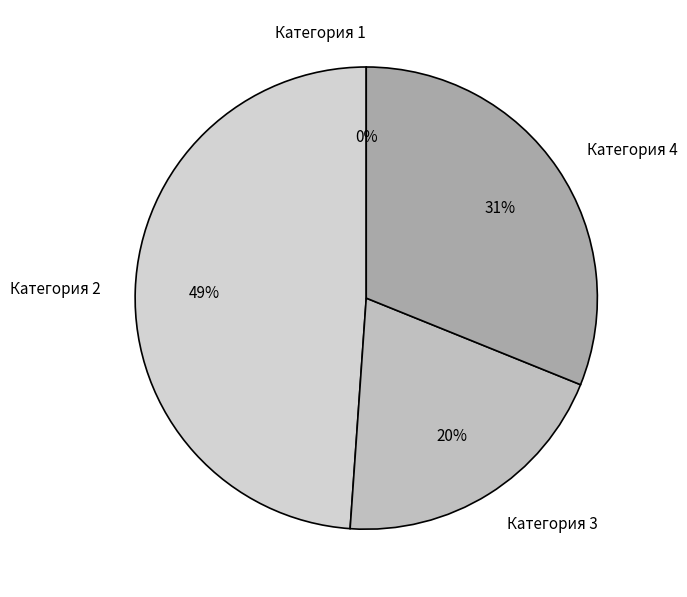

What is the change in value from Категория 2 to Категория 4?

-1.6